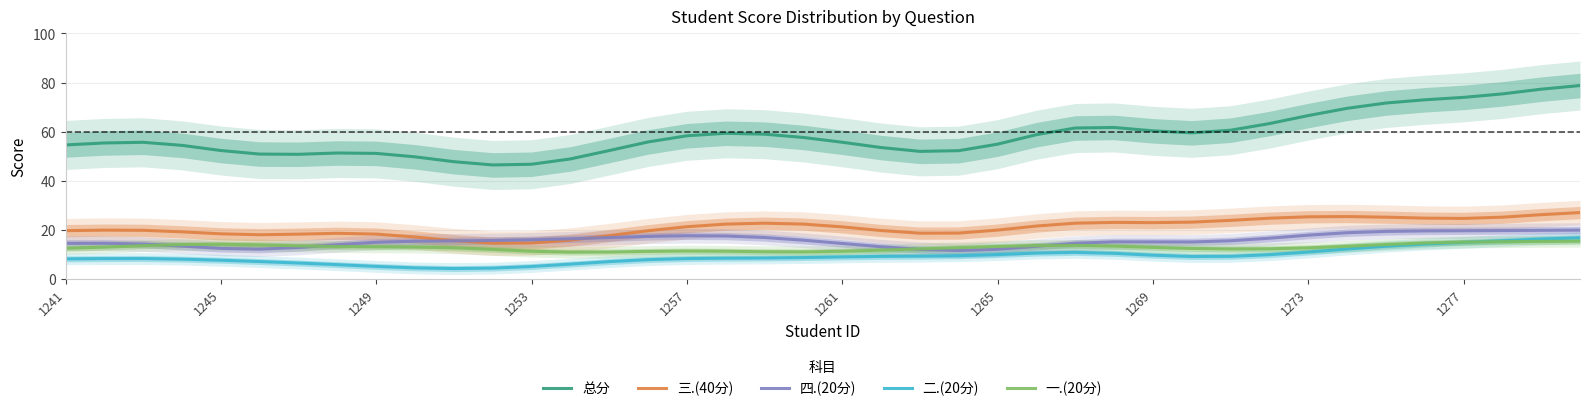

What position from the left is 31?

32